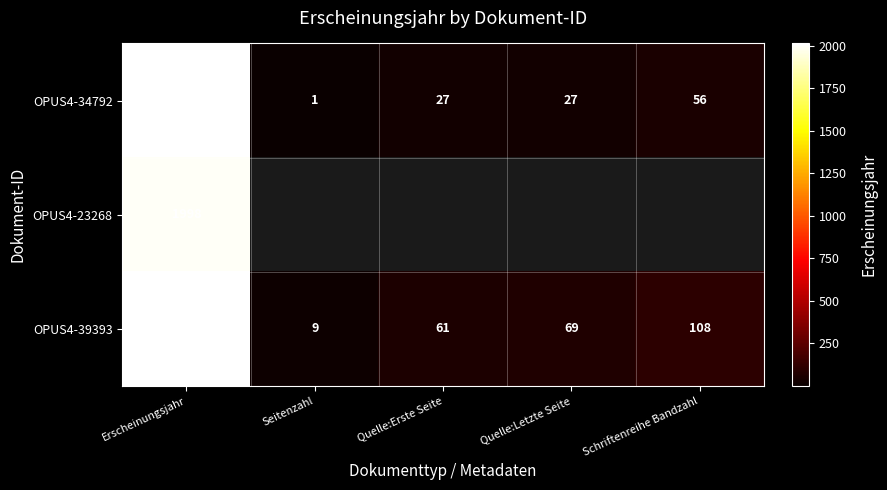

Is it true that OPUS4-34792 equals 36 at Quelle:Letzte Seite?

False